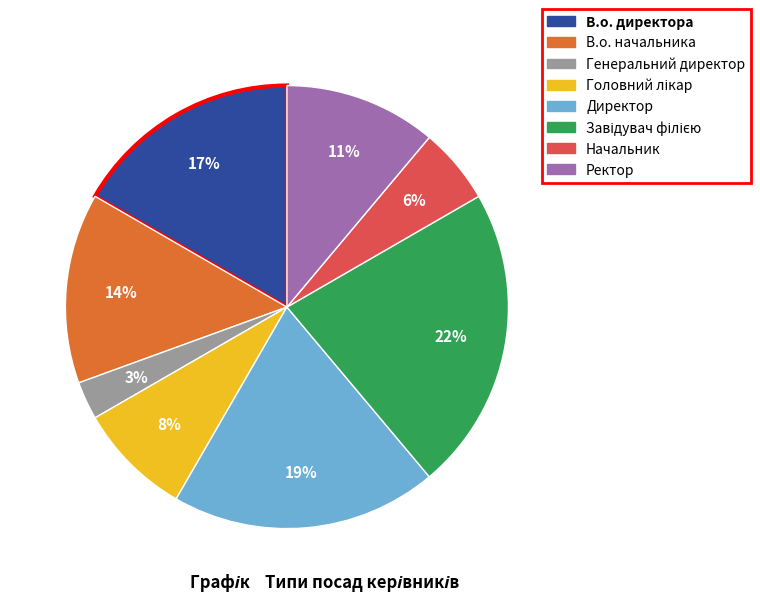

To the nearest percent, what is the average slice percentage?

12%